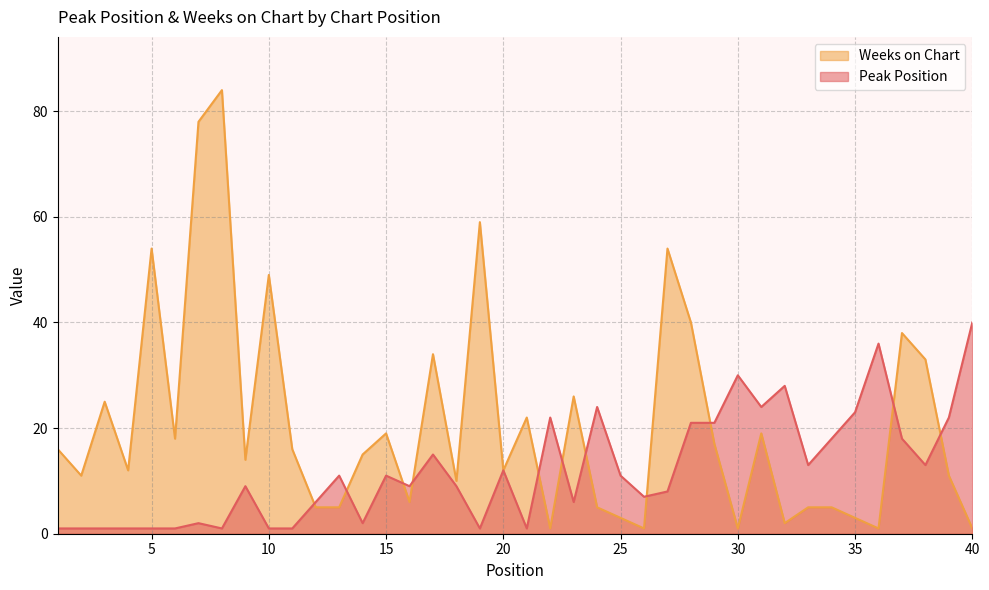

List the series in order of their overall mean, highest first.

Weeks on Chart, Peak Position